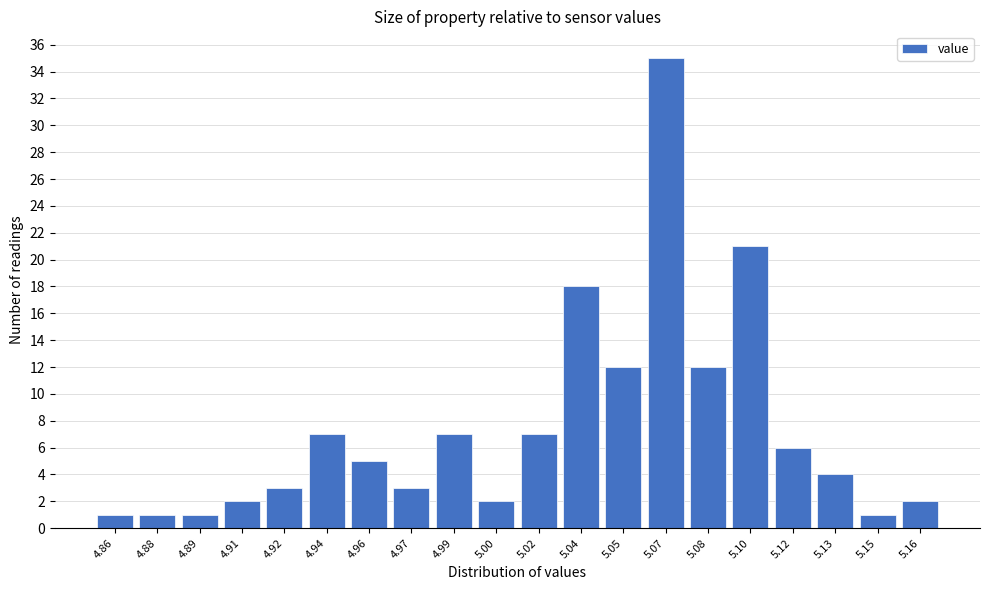

Reading right to left, transcribe all the data shown in this chart.

5.16=2	5.15=1	5.13=4	5.12=6	5.10=21	5.08=12	5.07=35	5.05=12	5.04=18	5.02=7	5.00=2	4.99=7	4.97=3	4.96=5	4.94=7	4.92=3	4.91=2	4.89=1	4.88=1	4.86=1